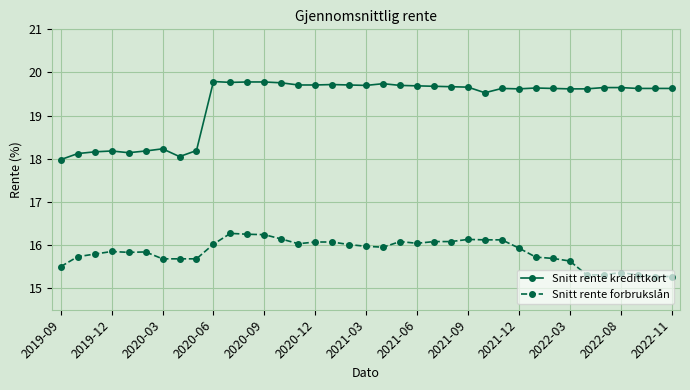

What is the difference between the maximum and minimum values in the Snitt rente forbrukslån series?

1.0